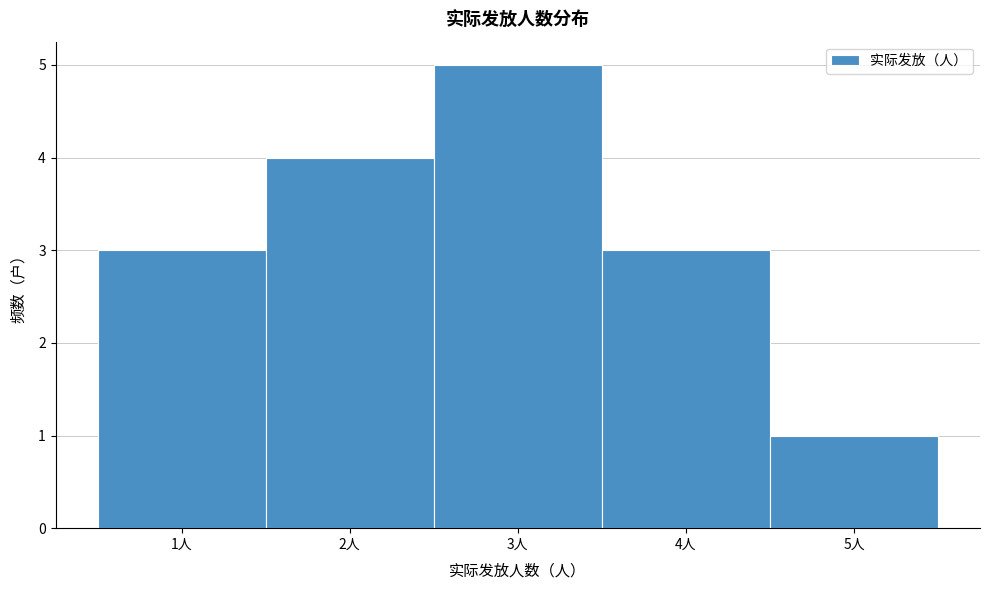

Reading left to right, list every bar in this chart as the range it spans on the x-axis followed by its height. The values are not printed on the chart, so give them approximately, as read against the axis.

0.5 to 1.5: 3
1.5 to 2.5: 4
2.5 to 3.5: 5
3.5 to 4.5: 3
4.5 to 5.5: 1